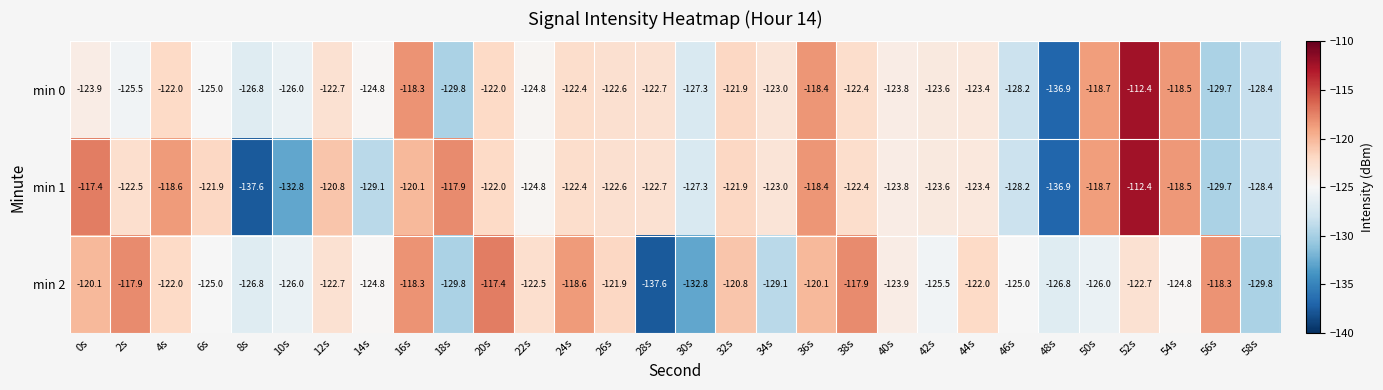

Is the value of min 1 at 46s greater than the value of min 0 at 10s?

No